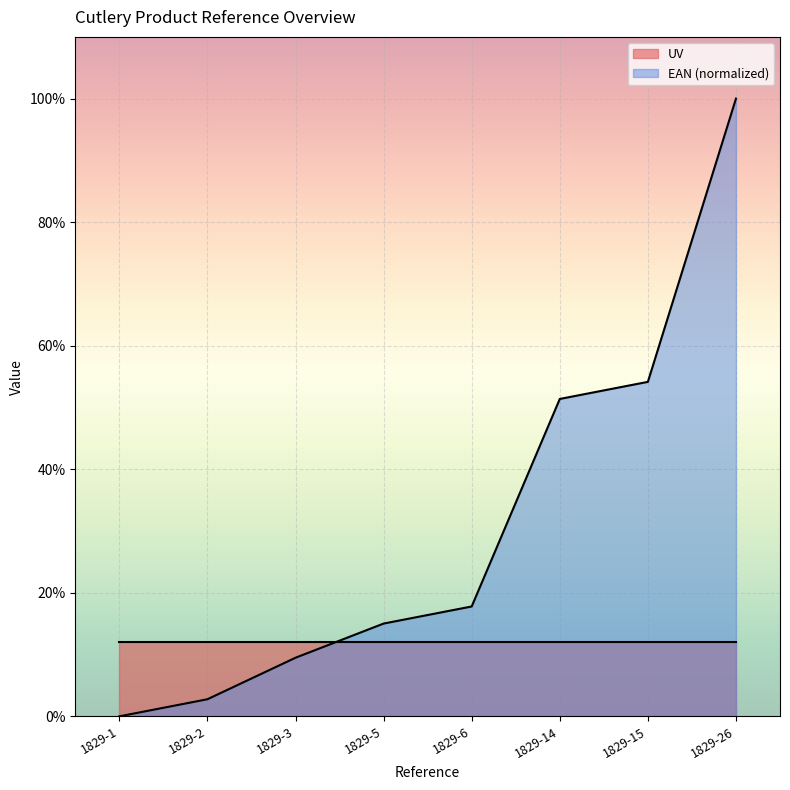

Rank the categories by value from lowest to highest.

1829-1, 1829-2, 1829-3, 1829-5, 1829-6, 1829-14, 1829-15, 1829-26